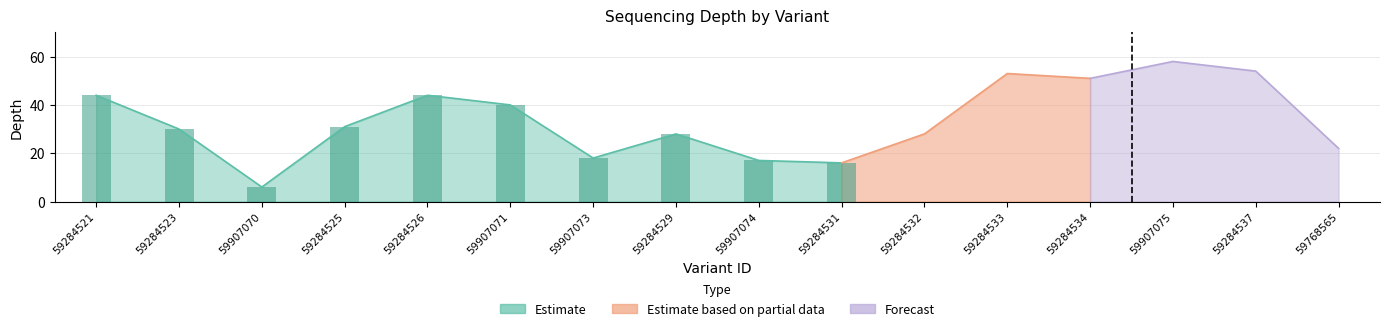

What is the label of the 9th bar from the left?

59907074